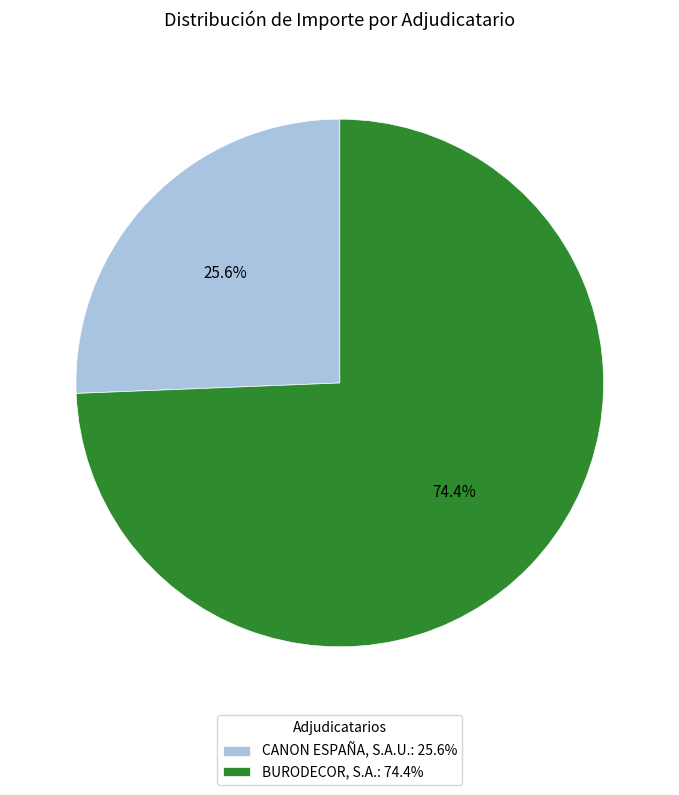

True or false: CANON ESPAÑA, S.A.U. accounts for 35% of the total.

False